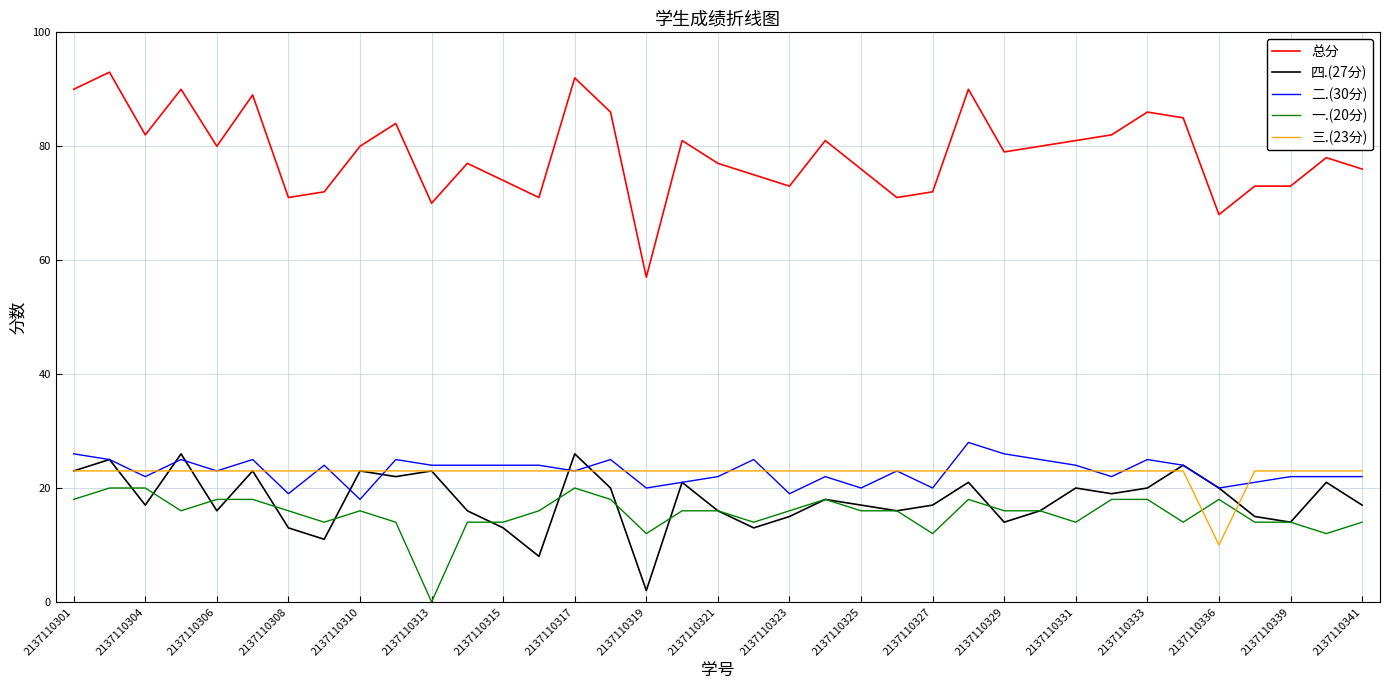

What is the minimum value for 四.(27分)?

2